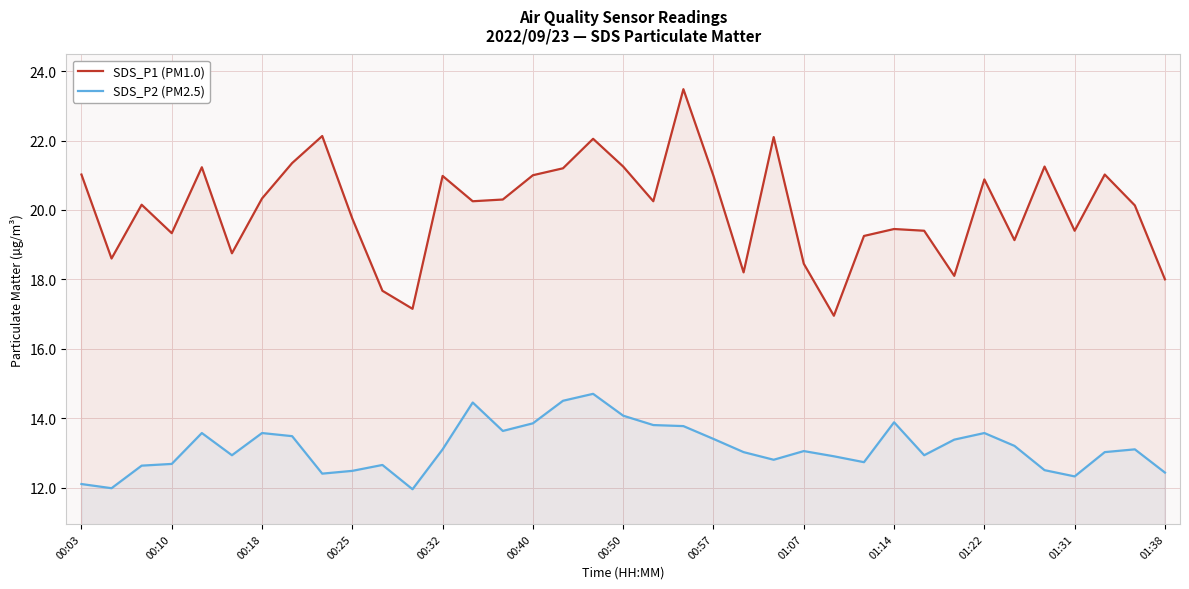

Count the number of categories in the chart.

37